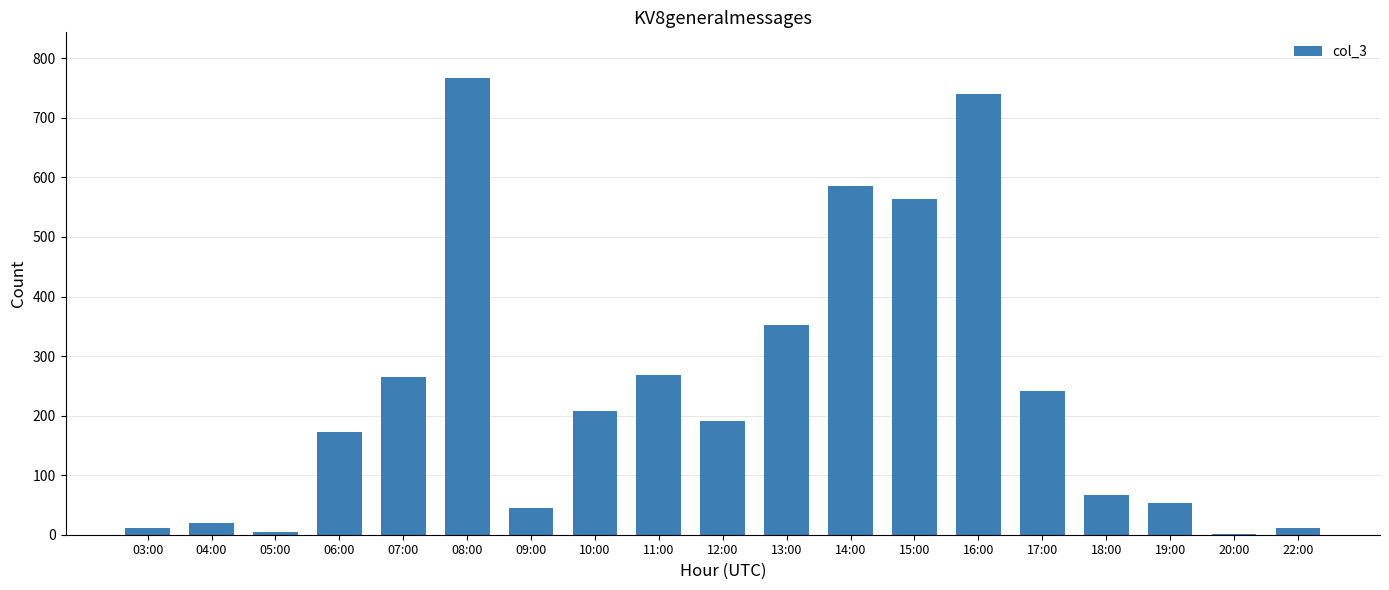

Is it true that the value at 08:00 is 767?

True